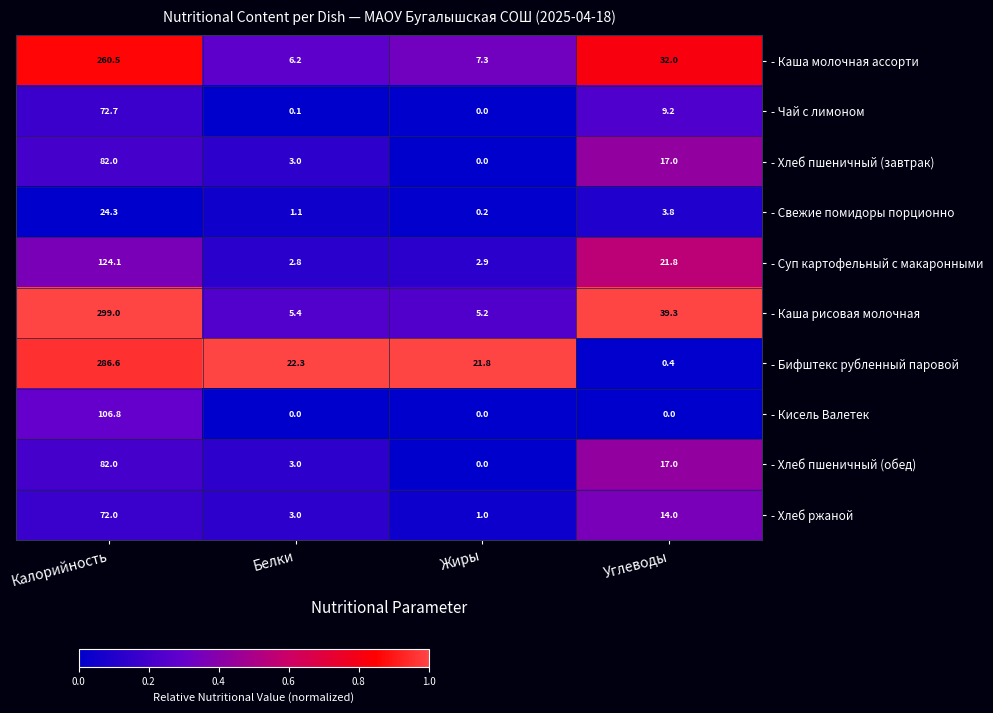

What is the difference between the highest and lowest values at Калорийность?

274.7